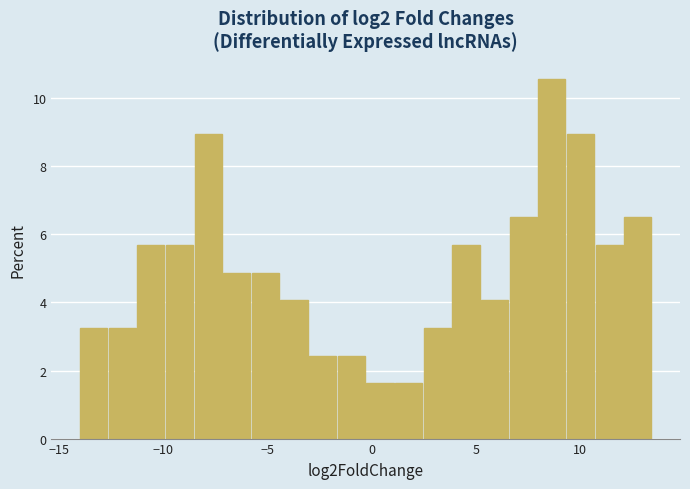

Around what value on the x-axis is the tallest bar? Give the approximate position of its centre, as read against the axis.

8.5